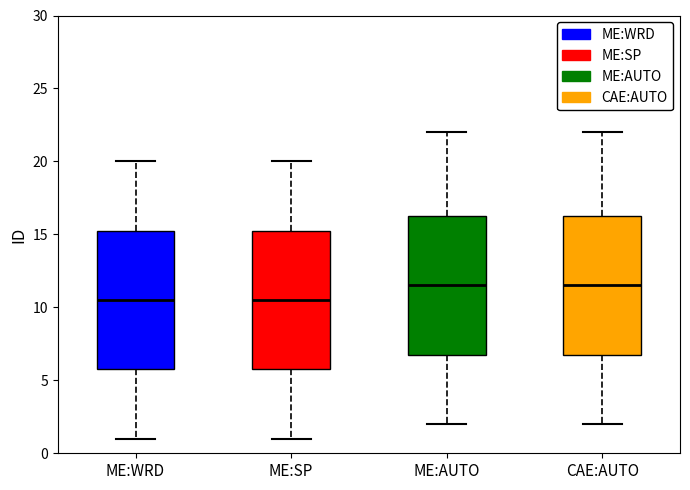

Reading left to right, transcribe this box plot: for each box, give where its median line is, the range the box spans, and where its two whiskers end, as read against the y-axis. The values are not printed on the chart, so give them approximately, as read against the axis.

ME:WRD: median 10.5, box 6.0 to 15.5, whiskers 1.0 to 20.0
ME:SP: median 10.5, box 6.0 to 15.5, whiskers 1.0 to 20.0
ME:AUTO: median 11.5, box 7.0 to 16.5, whiskers 2.0 to 22.0
CAE:AUTO: median 11.5, box 7.0 to 16.5, whiskers 2.0 to 22.0